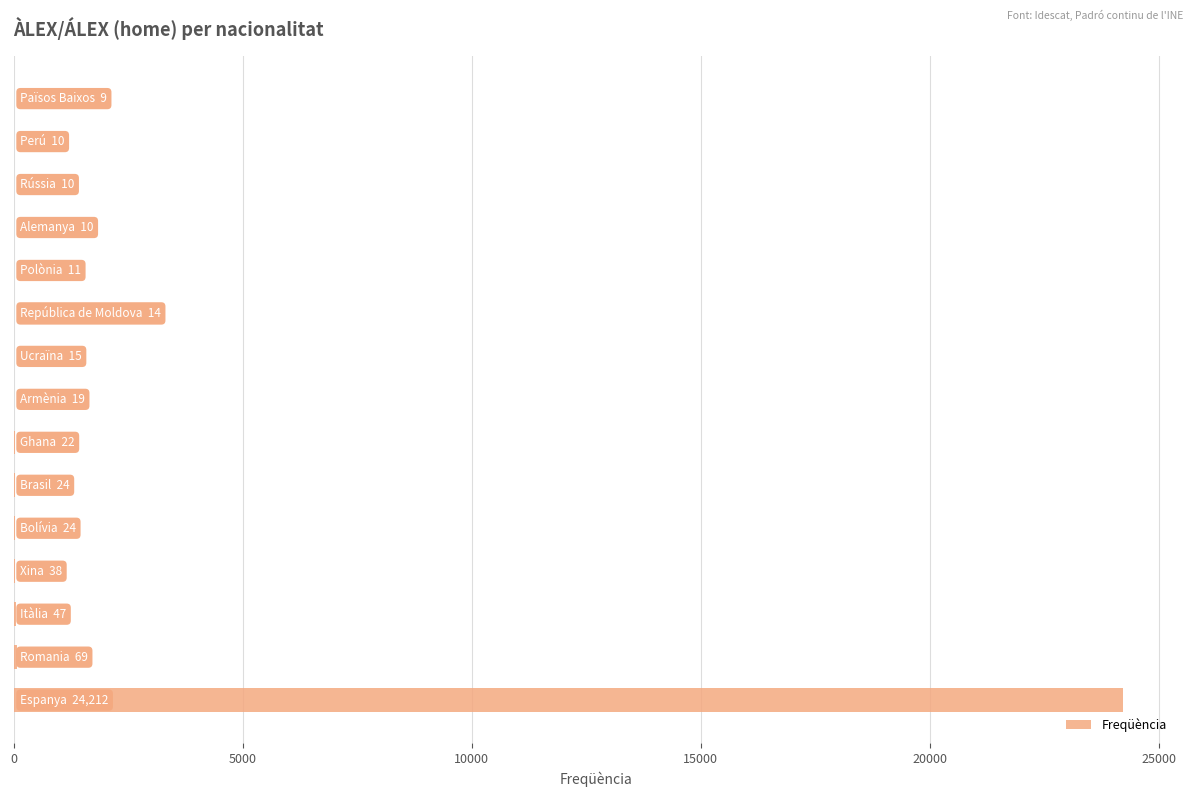

Does the chart contain stacked bars?

No